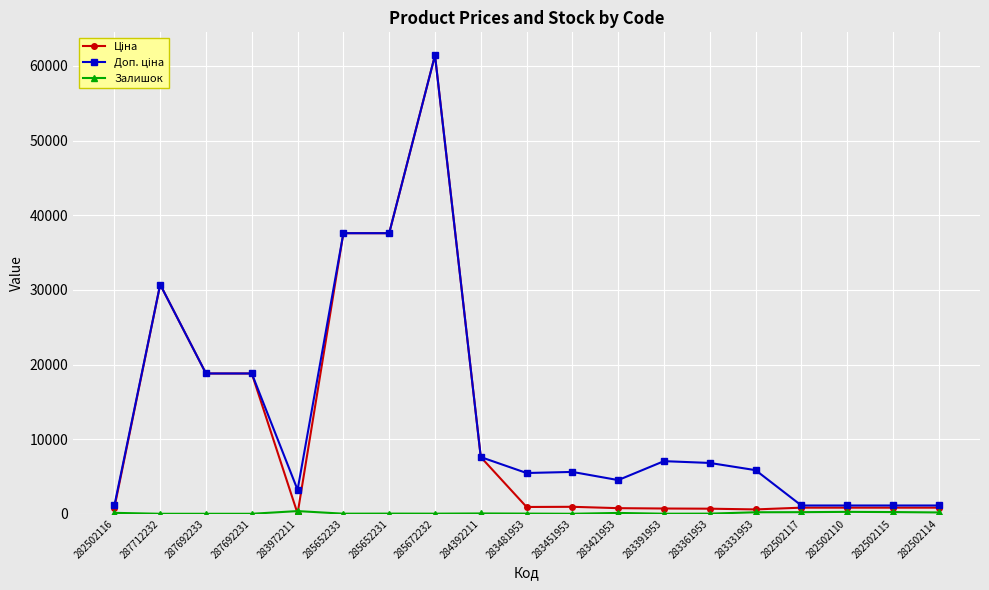

At how many categories does at least one series exceed 12891?

6